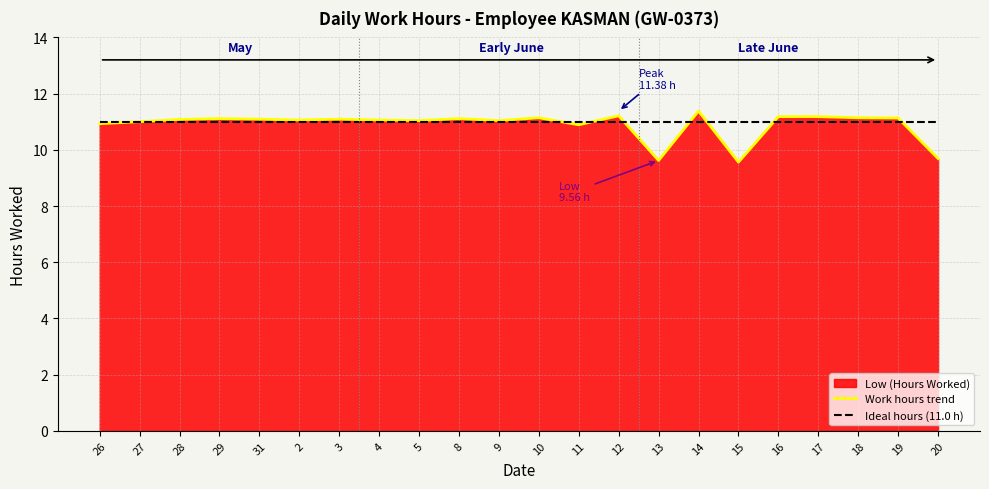

How many times do Work hours trend and Ideal hours (11.0 h) cross each other?

7